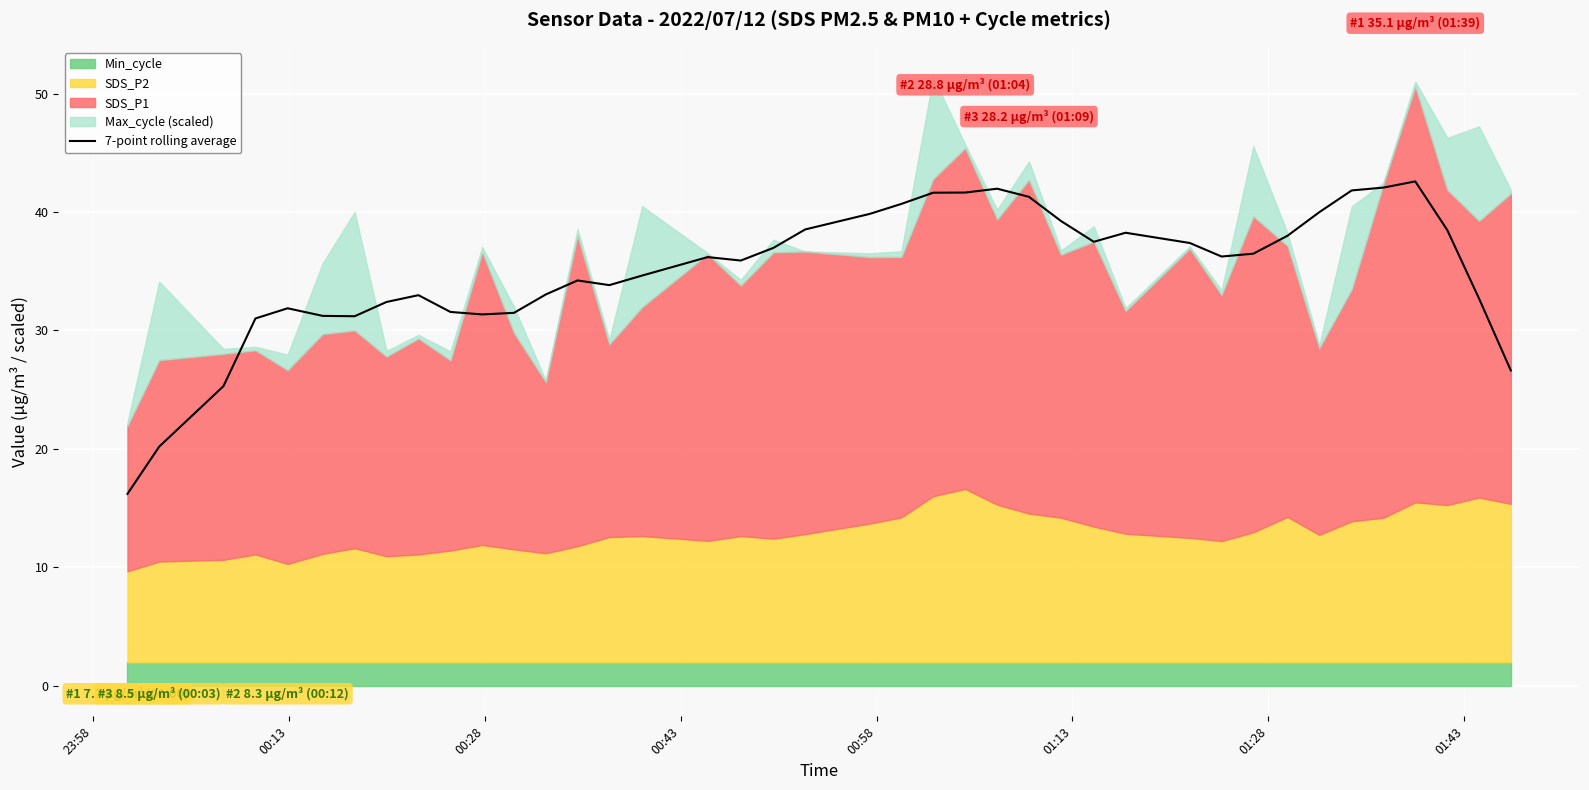

What is the maximum value for 7-point rolling average?

42.6